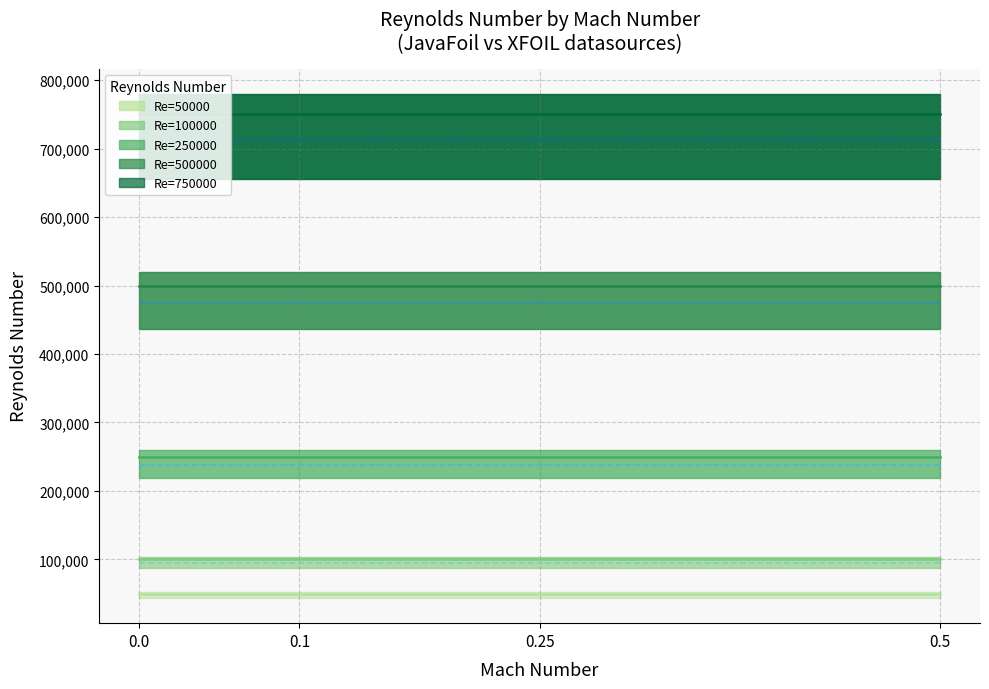

True or false: JavaFoil and XFOIL cross at least once.

False